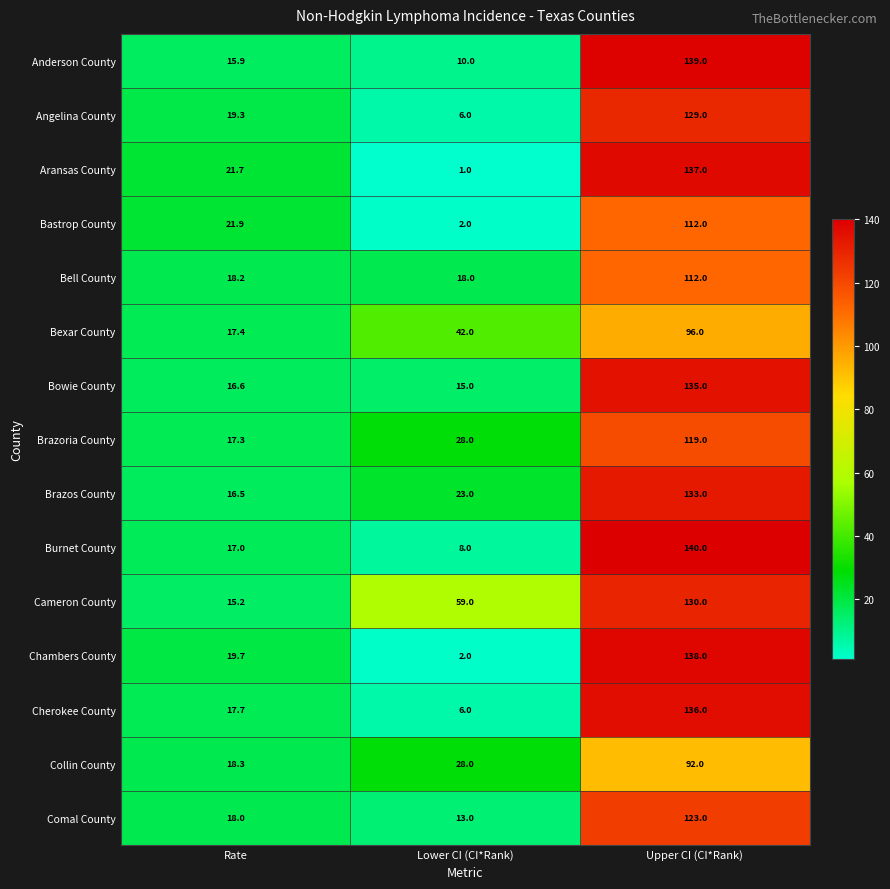

At which category is the sum across all series the highest?

Upper CI (CI*Rank)